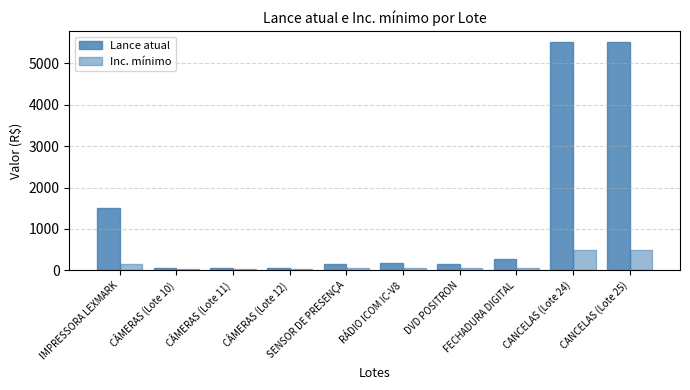

How many groups of bars are there?

10